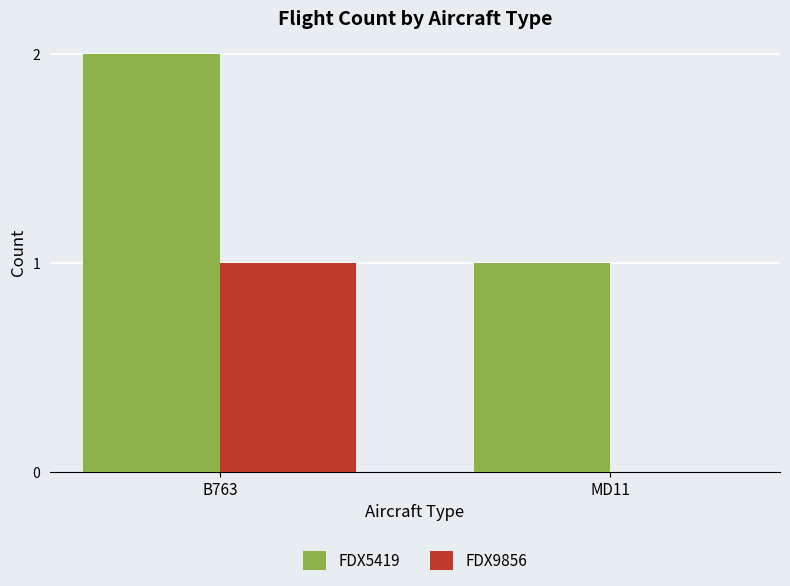

How many FDX9856 values are between 0 and 1?

2